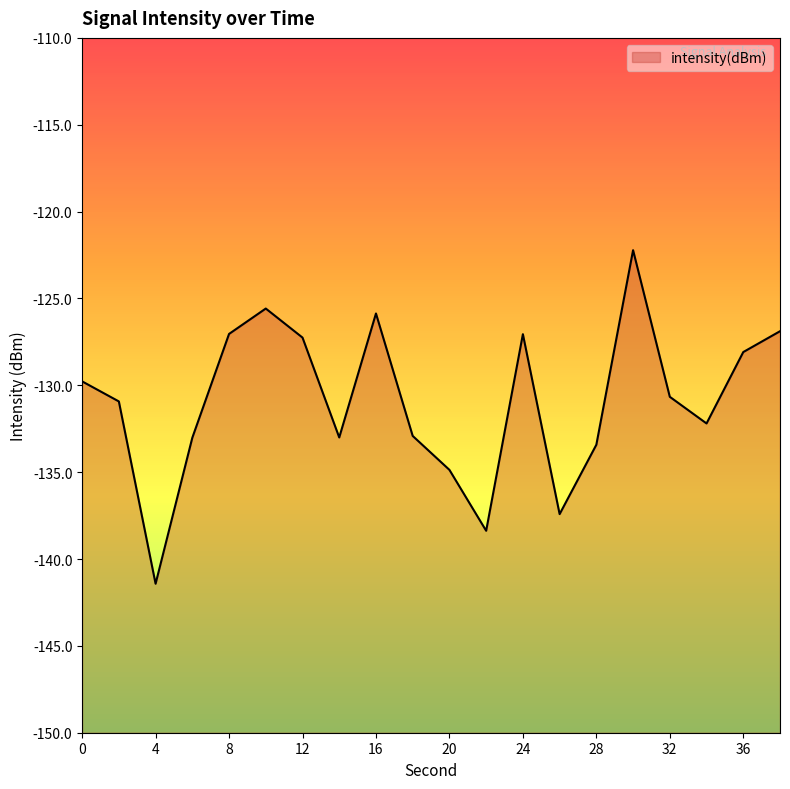

Rank the categories by value from highest to lowest.

30, 10, 16, 38, 8, 24, 12, 36, 0, 32, 2, 34, 18, 14, 6, 28, 20, 26, 22, 4